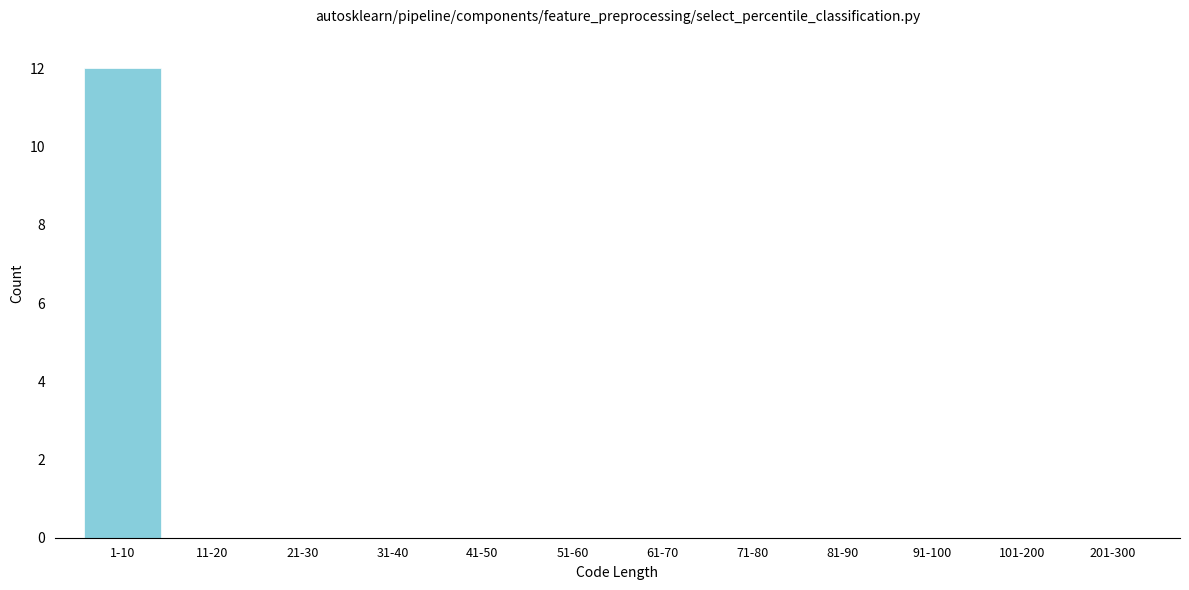

Reading left to right, what are all the values shown in this chart?

1-10=12	11-20=0	21-30=0	31-40=0	41-50=0	51-60=0	61-70=0	71-80=0	81-90=0	91-100=0	101-200=0	201-300=0